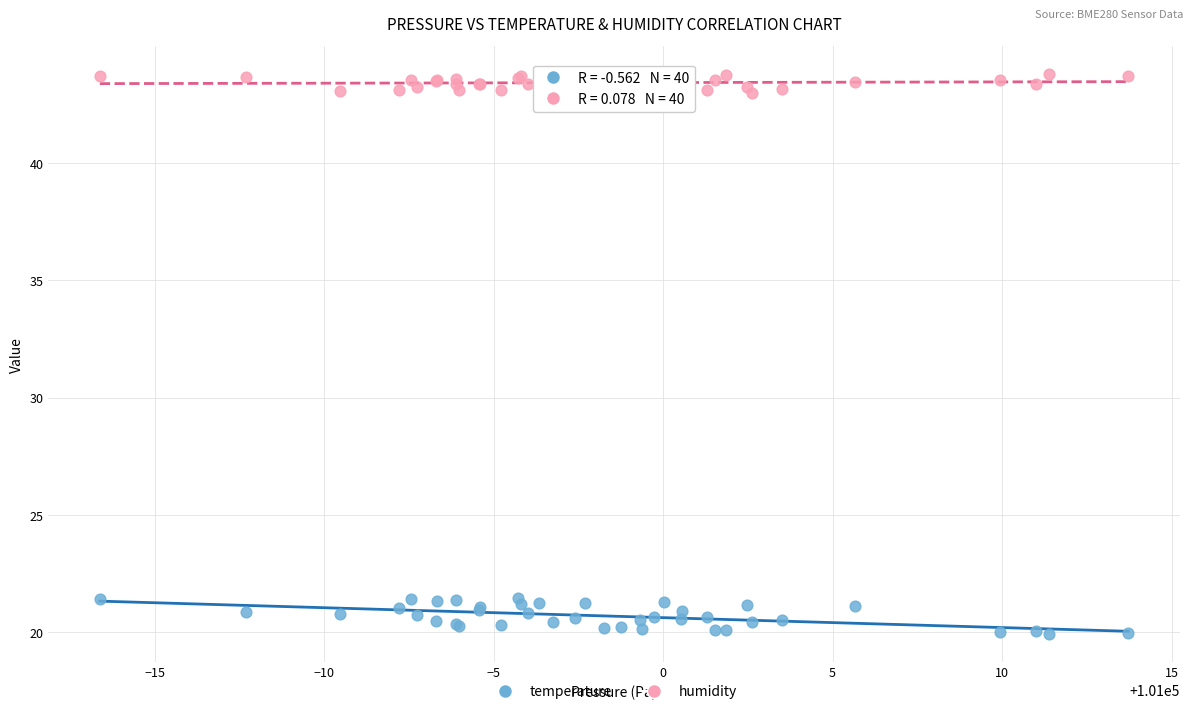

What is the X range (max minus min) for the scatter plot?

30.3